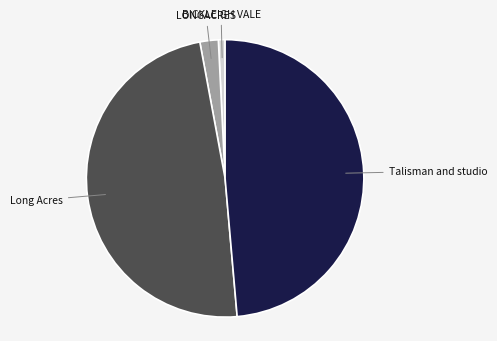

Is the sum of LONGACRES and BICKLEIGH VALE greater than half?

No